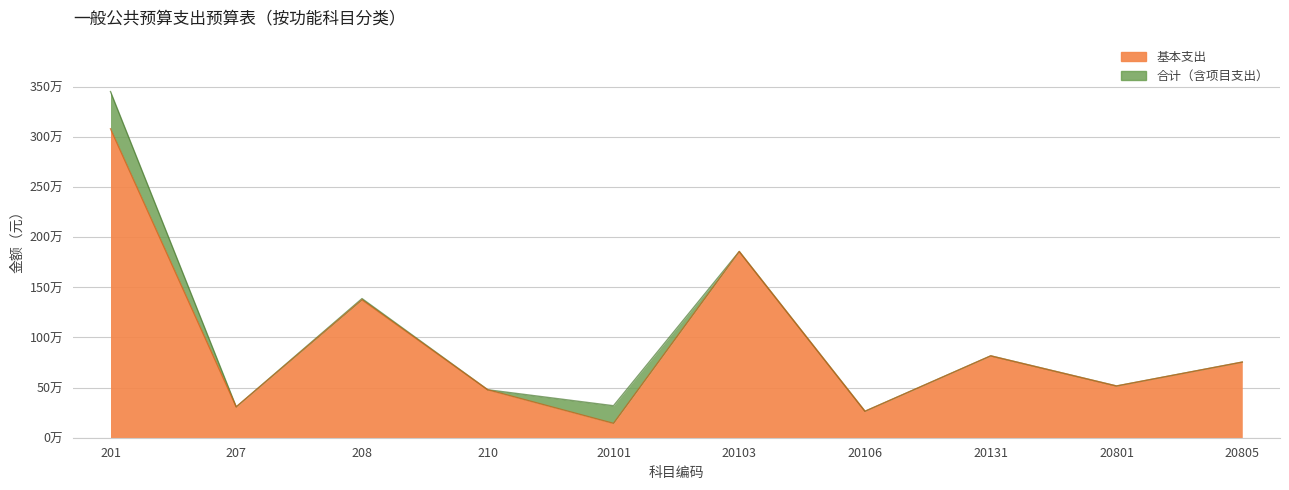

Between 201 and 20131, which is larger?

201